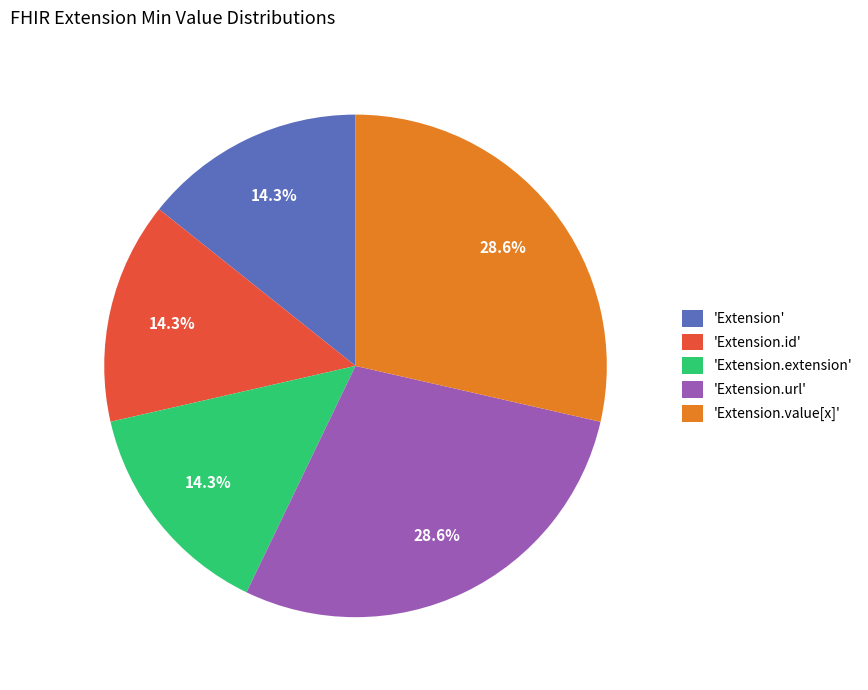

What is the ratio of the value at 'Extension.value[x]' to the value at 'Extension.extension'?

2.0